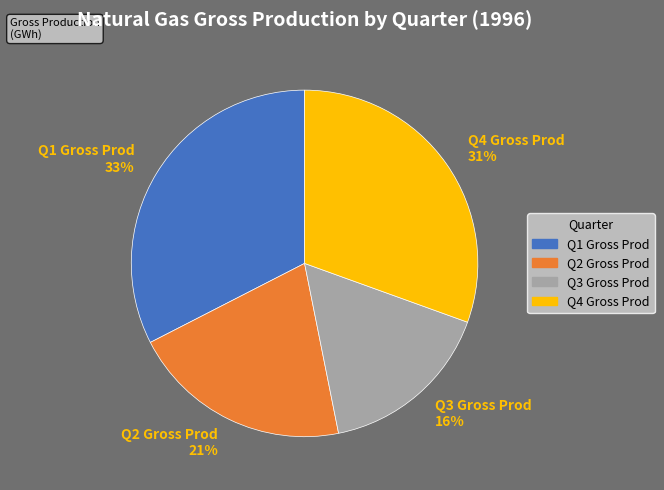

Approximately how many times larger is the value at Q3 Gross Prod 16% compared to Q1 Gross Prod 33%?

0.5